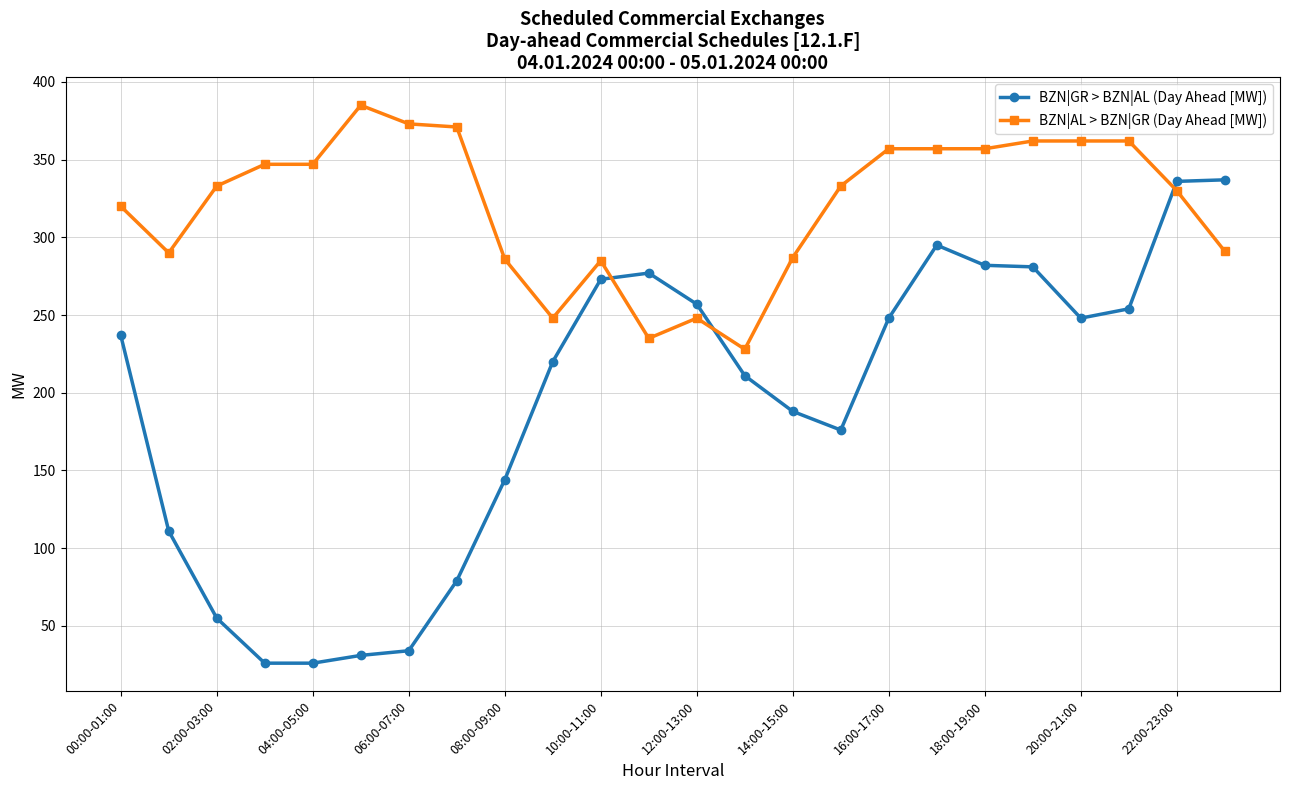

How many times do BZN|AL > BZN|GR (Day Ahead [MW]) and BZN|GR > BZN|AL (Day Ahead [MW]) cross each other?

3